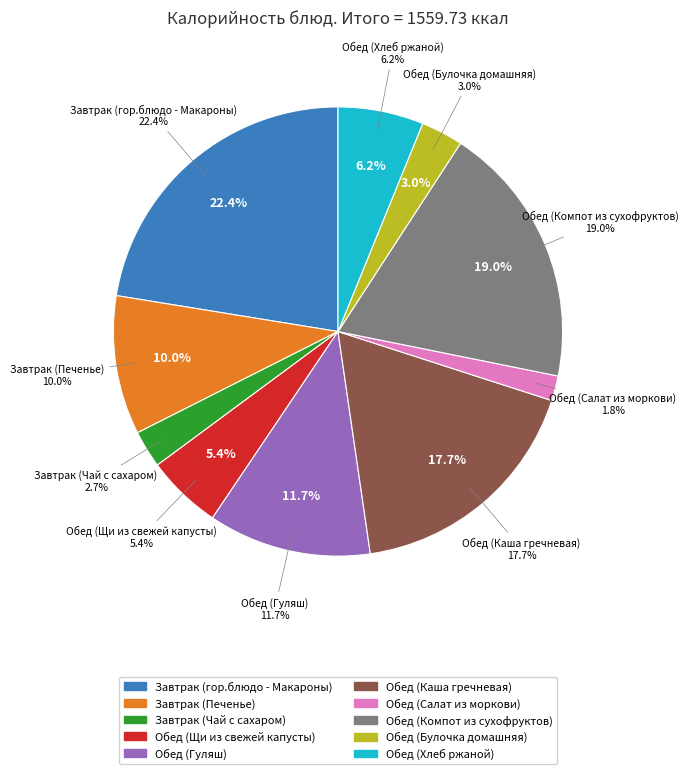

How many segments does this pie chart have?

10